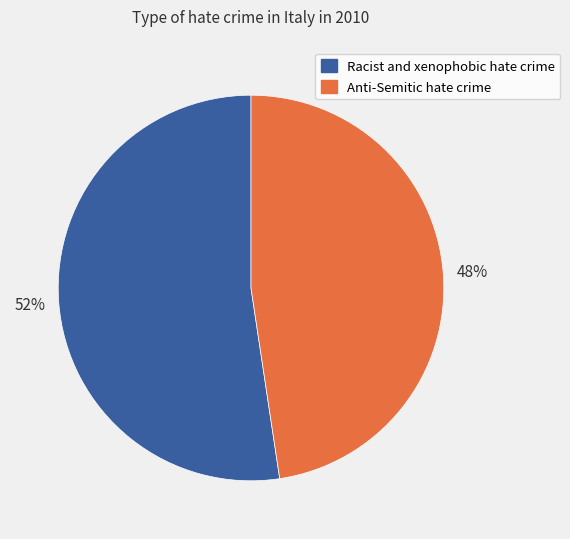

How many segments does this pie chart have?

2